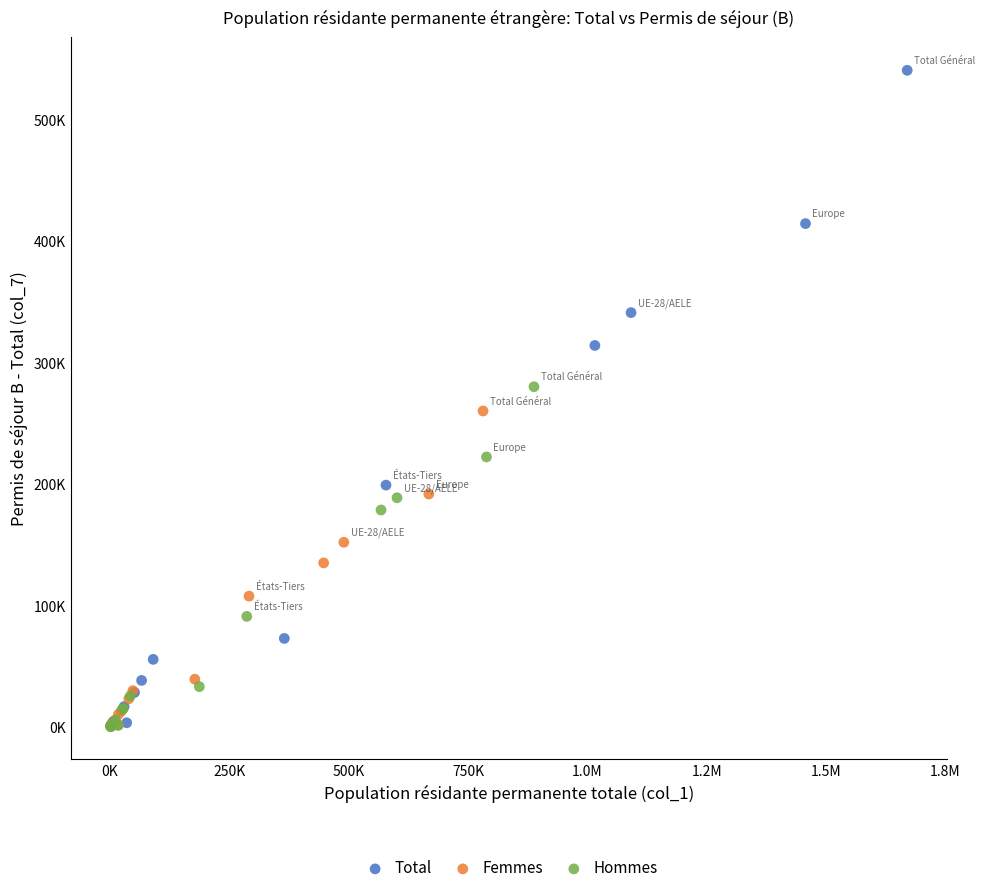

Which series has the widest spread of Y values?

Total